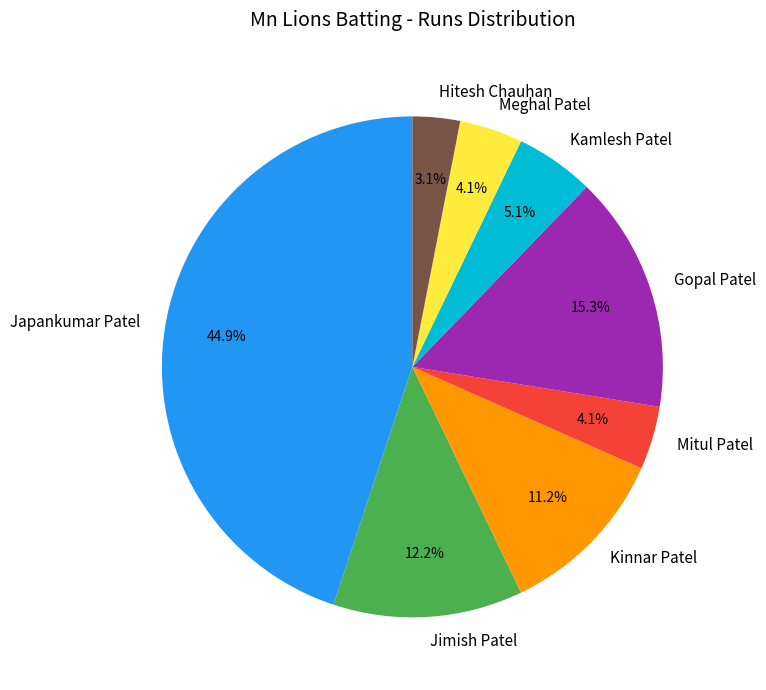

Approximately how many times larger is the value at Meghal Patel compared to Hitesh Chauhan?

1.3